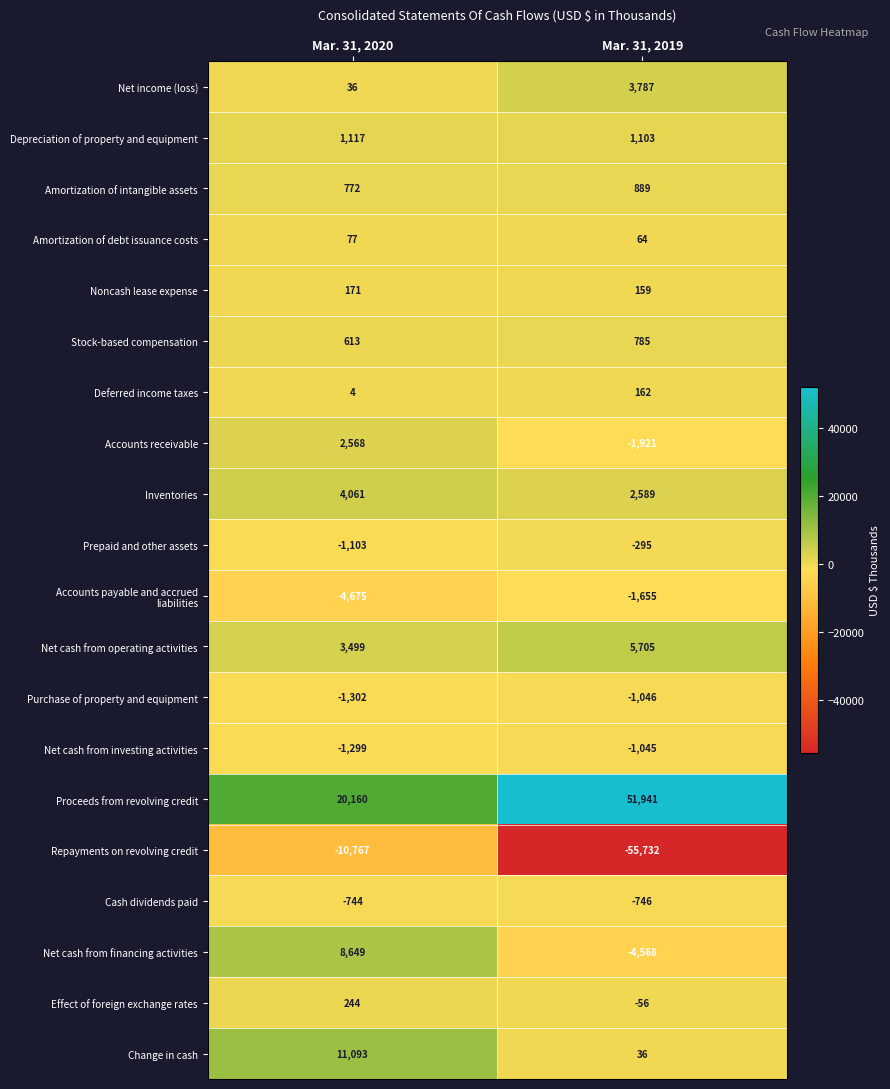

Between Mar. 31, 2020 and Mar. 31, 2019, which series saw the biggest shift?

Repayments on revolving credit